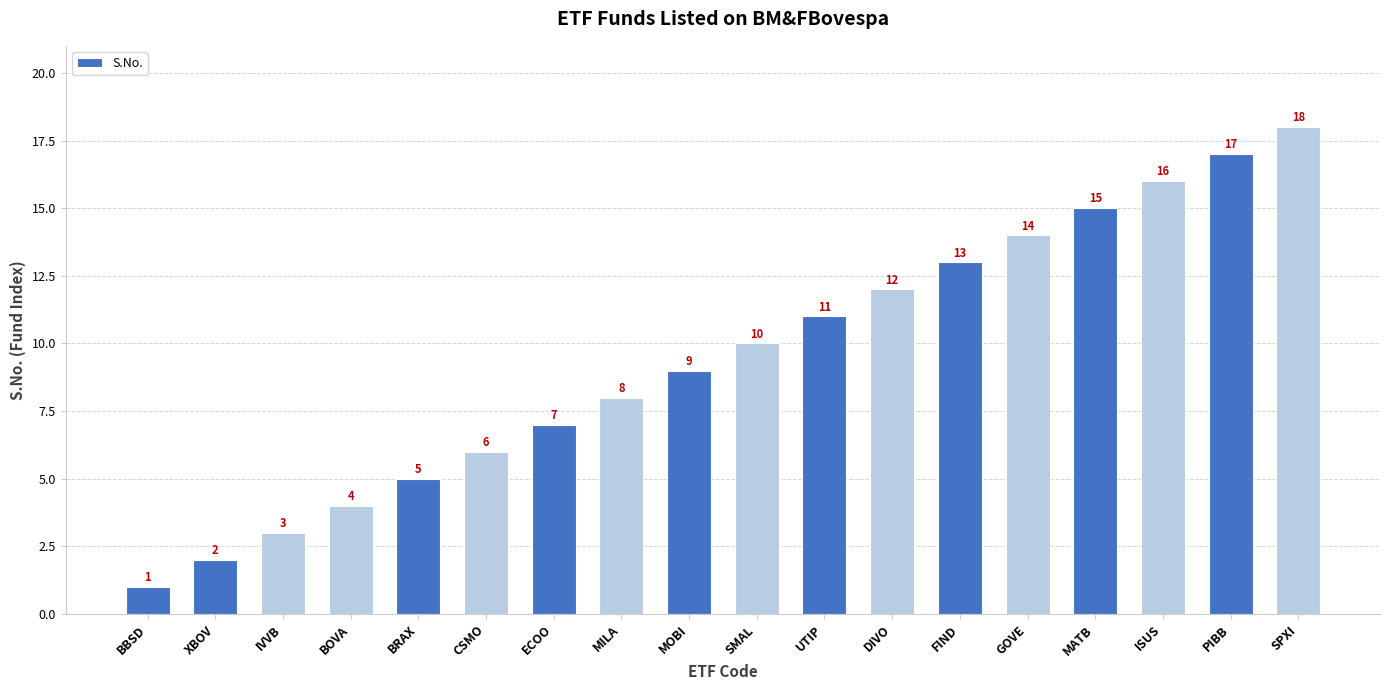

Does the chart contain any negative values?

No